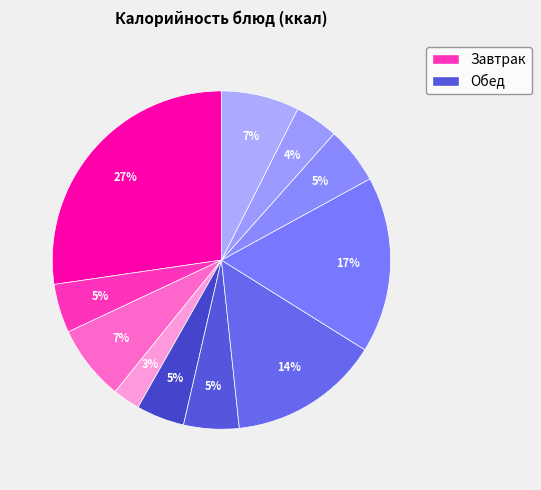

How many slices are in this pie chart?

11